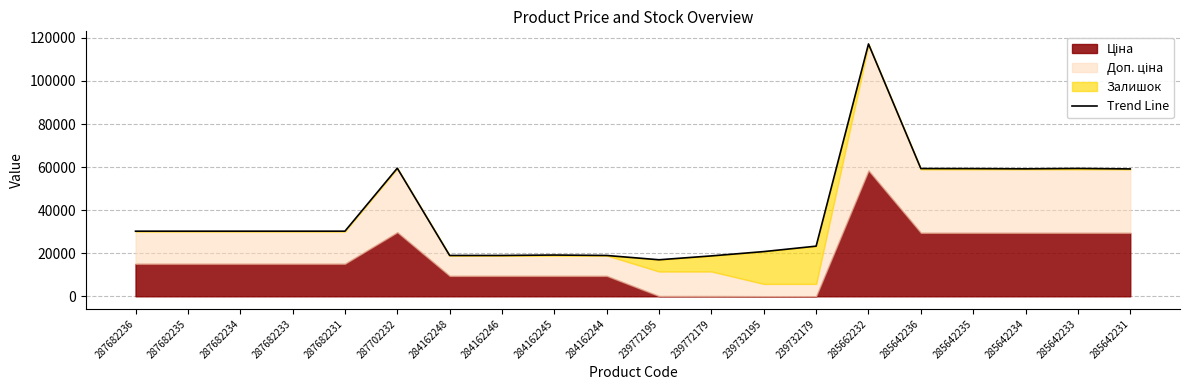

What is the change in value from 284162244 to 285642231?

+40197.6